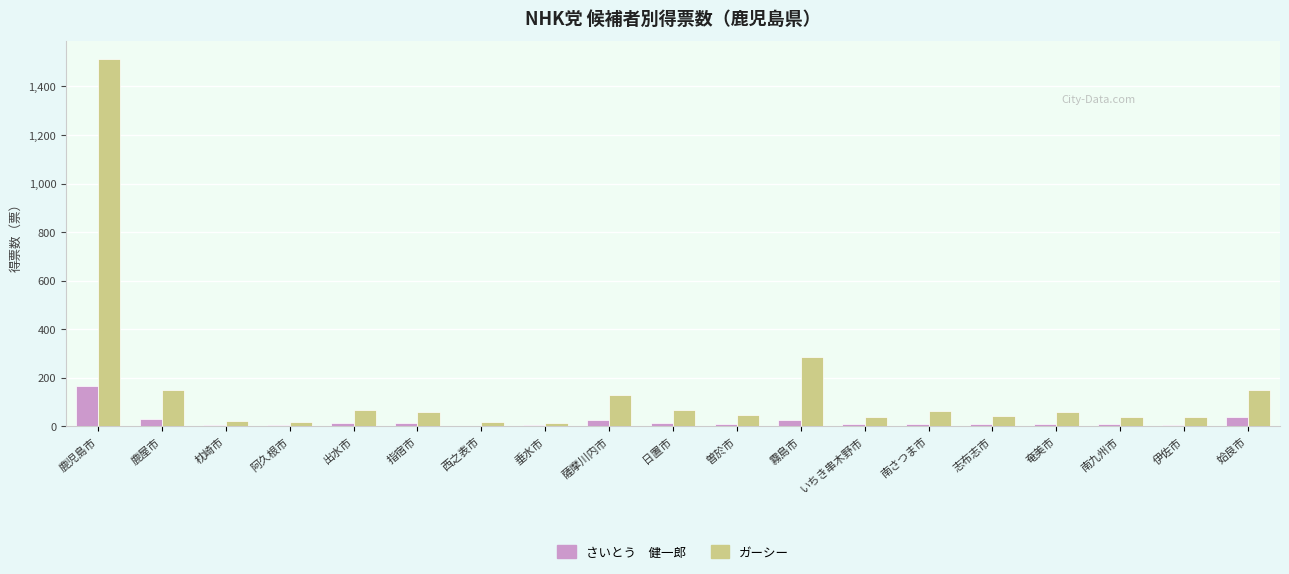

Which category has the highest value across all series?

鹿児島市